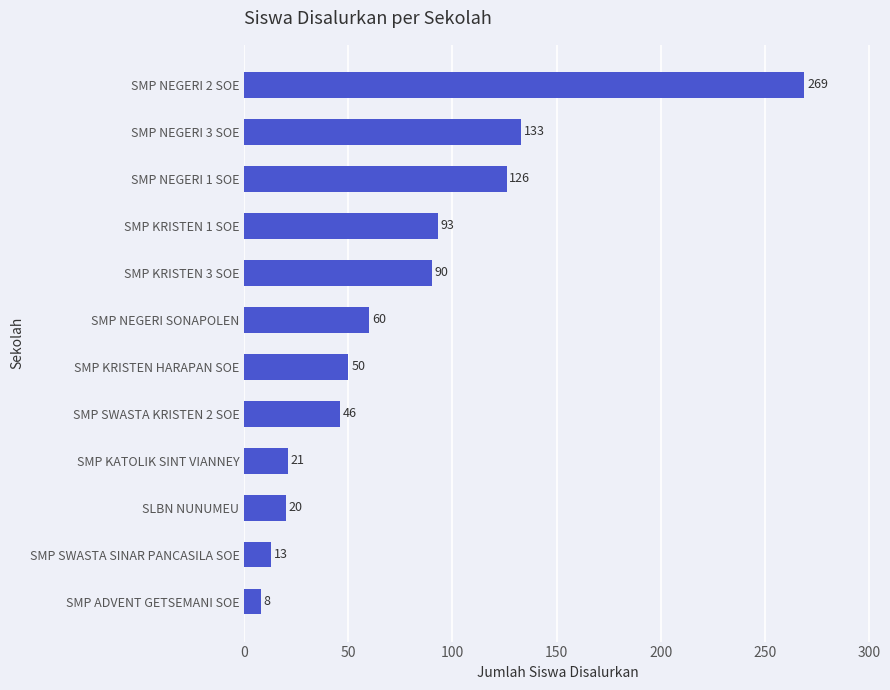

True or false: the data shows 60 at SMP NEGERI SONAPOLEN.

True